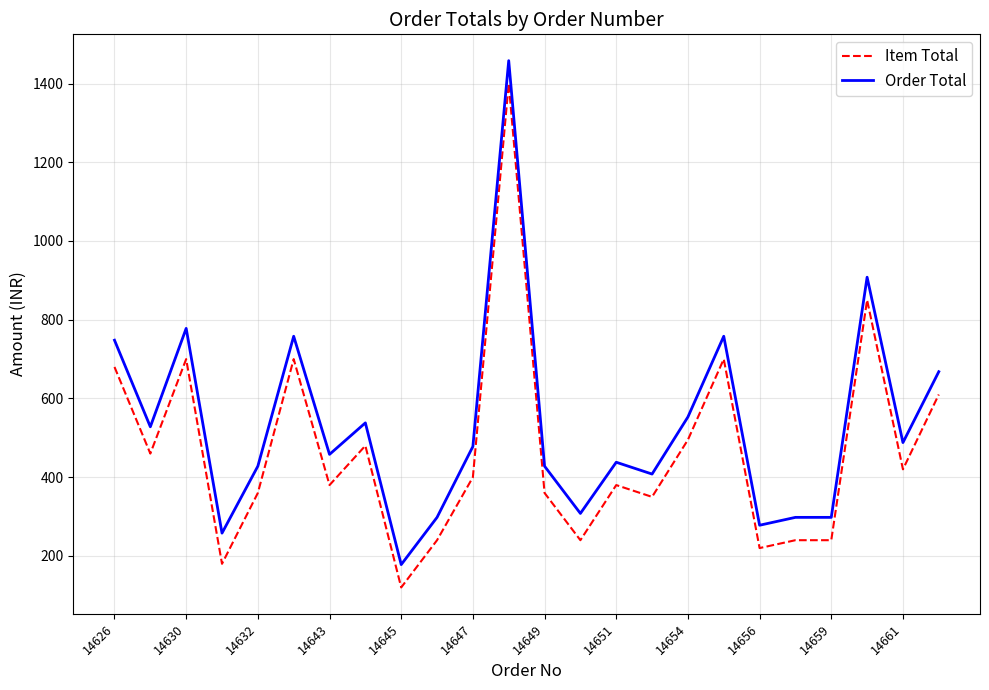

What is the minimum value shown in the chart?

120